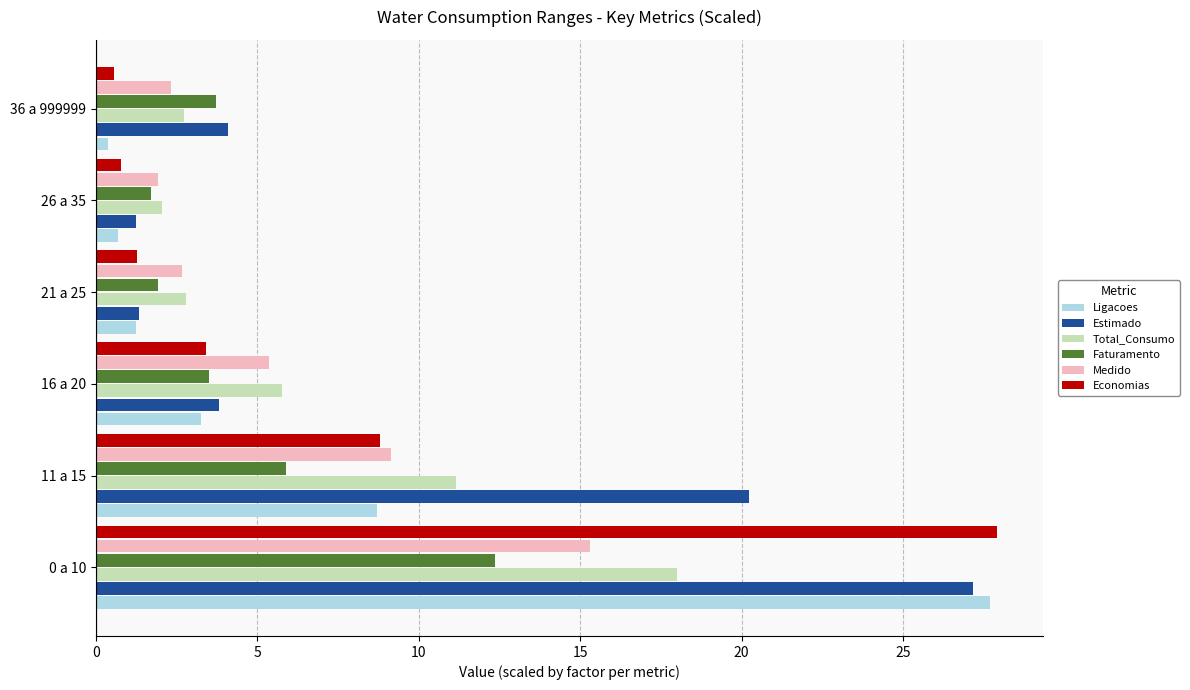

How many series are shown in this chart?

6